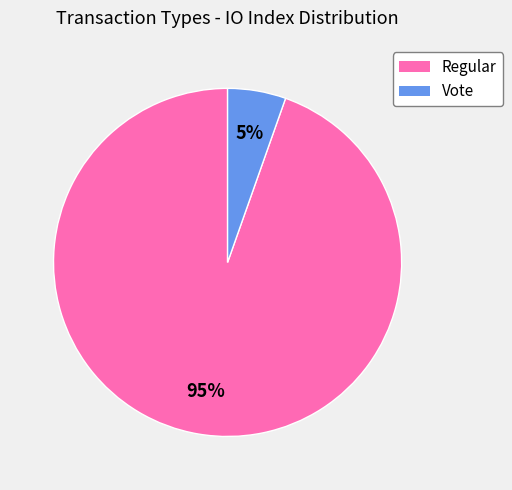

Rank the categories by value from lowest to highest.

Vote, Regular